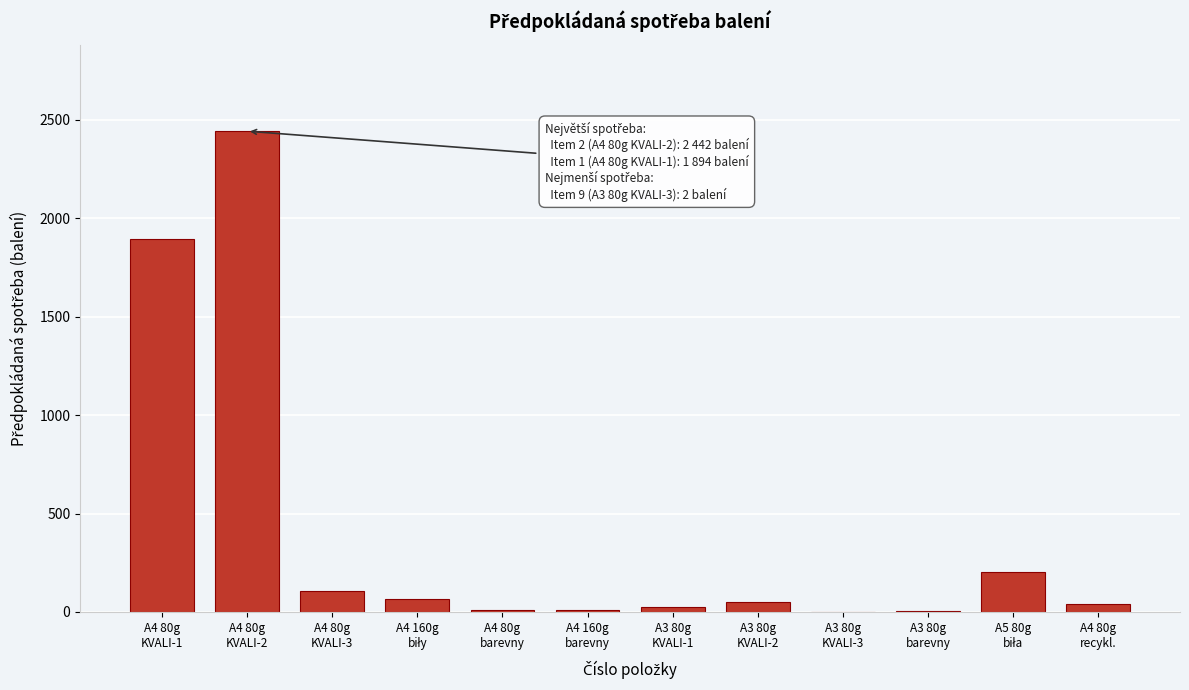

What is the maximum value shown in the chart?

2442